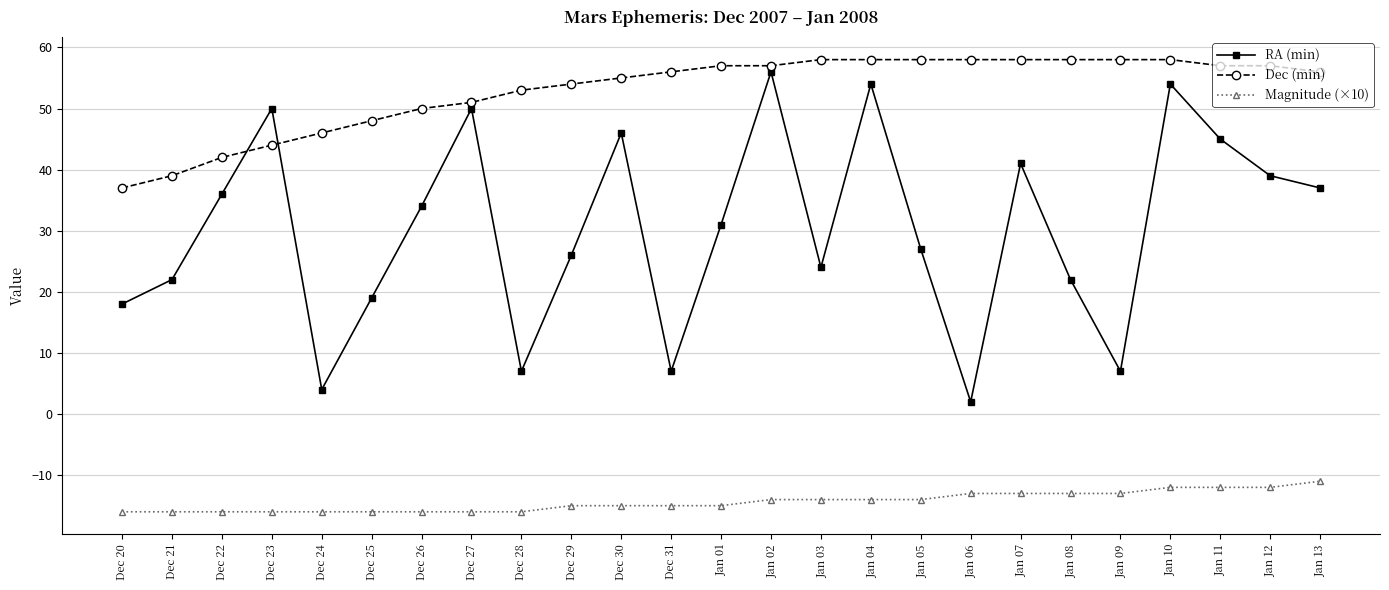

What is the sum of the Magnitude (×10) values at Jan 12 and Dec 22?

-28